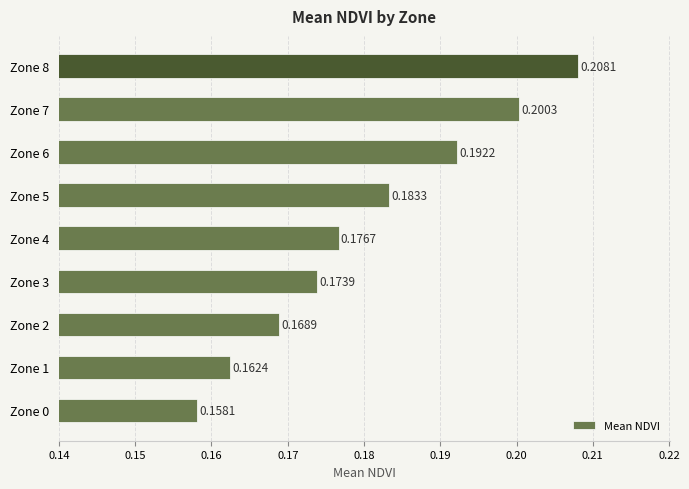

Rank the categories by value from highest to lowest.

Zone 8, Zone 7, Zone 6, Zone 5, Zone 4, Zone 3, Zone 2, Zone 1, Zone 0